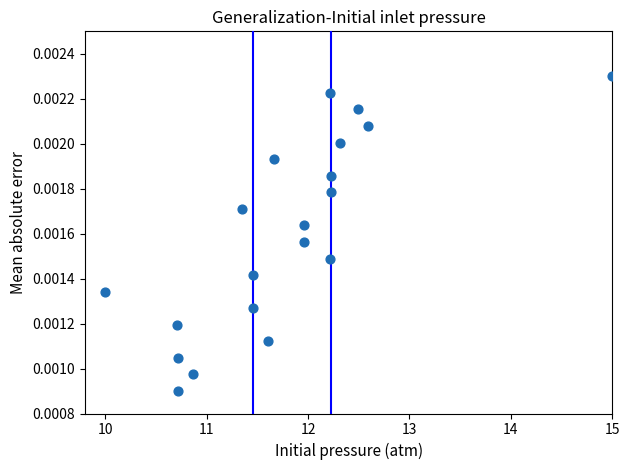

What is the range of X values (max minus min)?

5.0